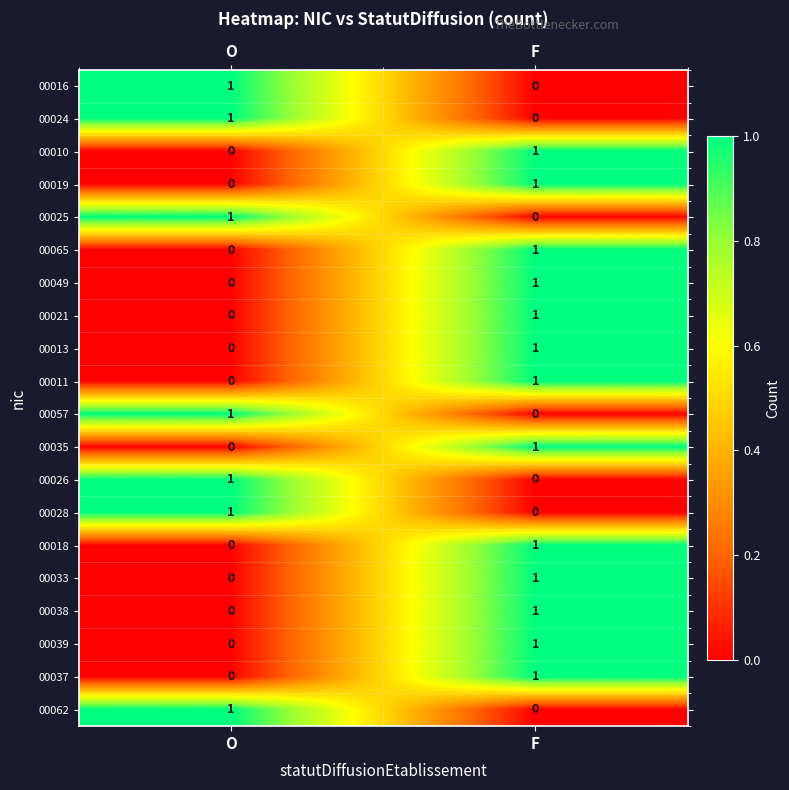

At which category is the sum across all series the highest?

F